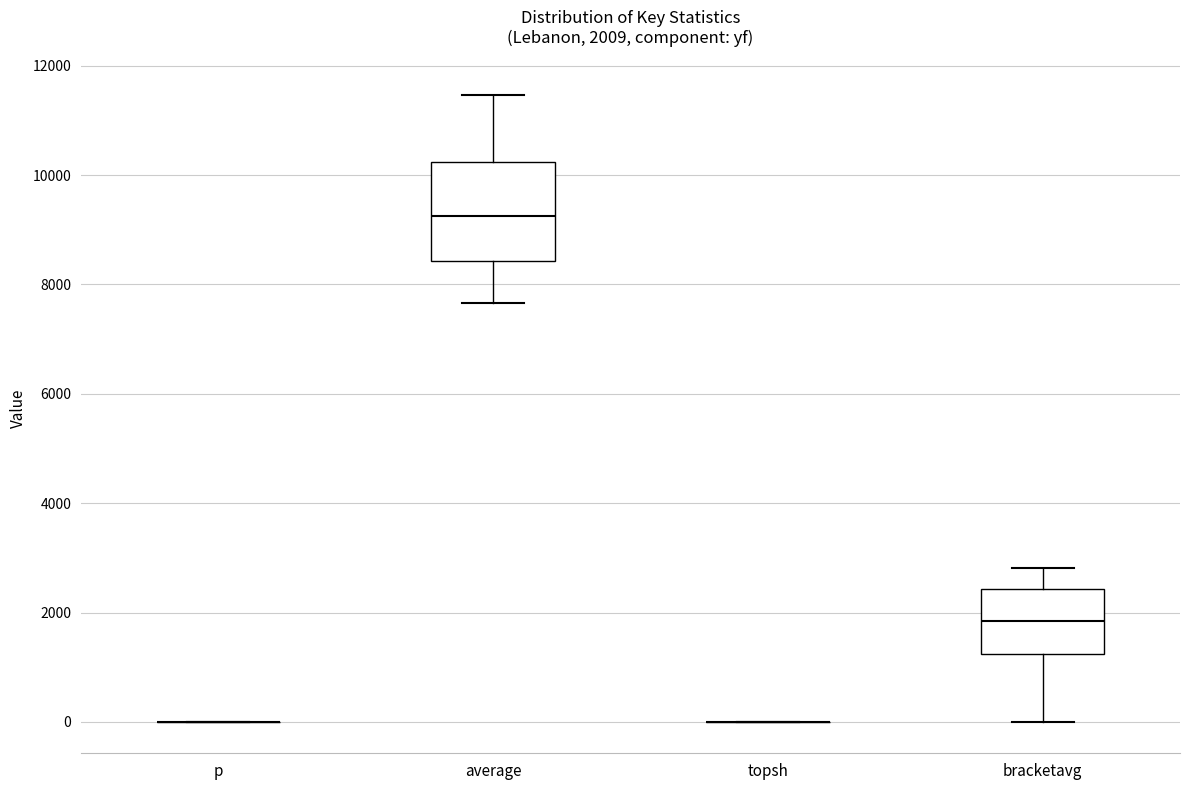

Which box is the tallest, from its lower edge to its upper edge?

average